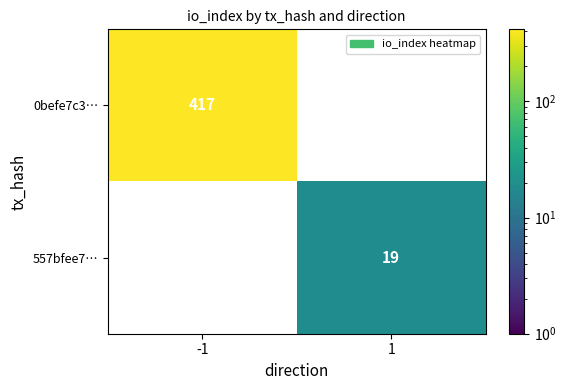

True or false: 557bfee7… has a value of 25.2 at 1.

False